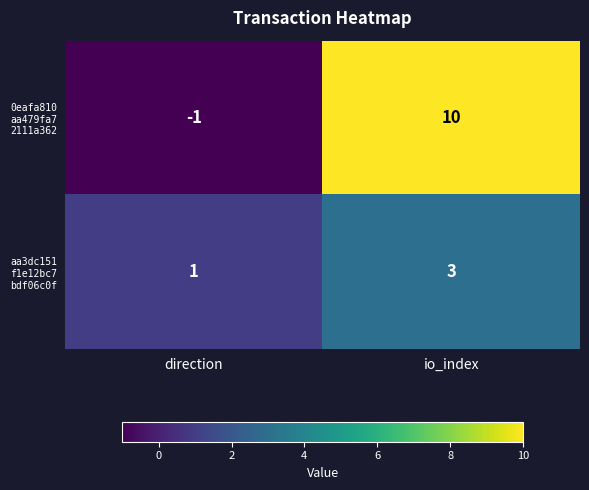

At which category is the sum across all series the highest?

io_index